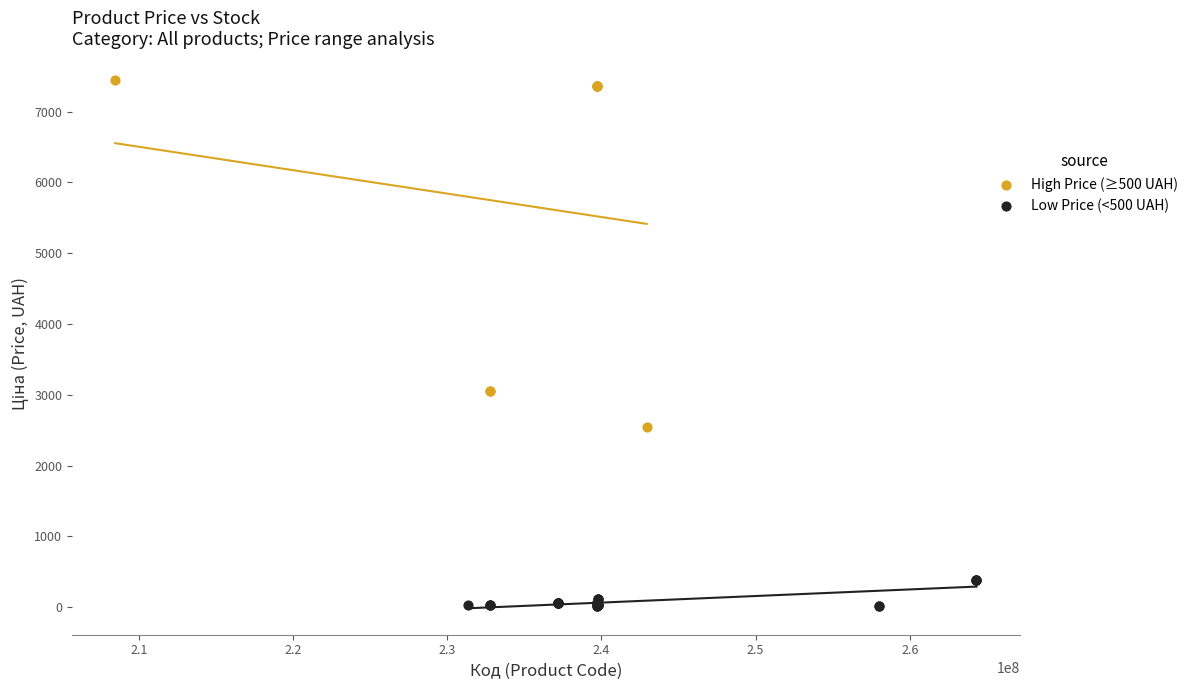

Which series reaches the maximum Y coordinate?

High Price (≥500 UAH)